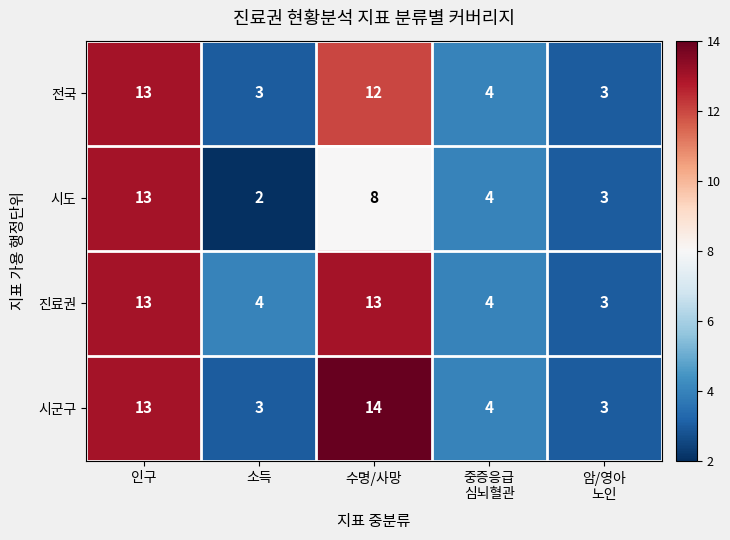

True or false: 시도 has a value of 3 at 소득.

False